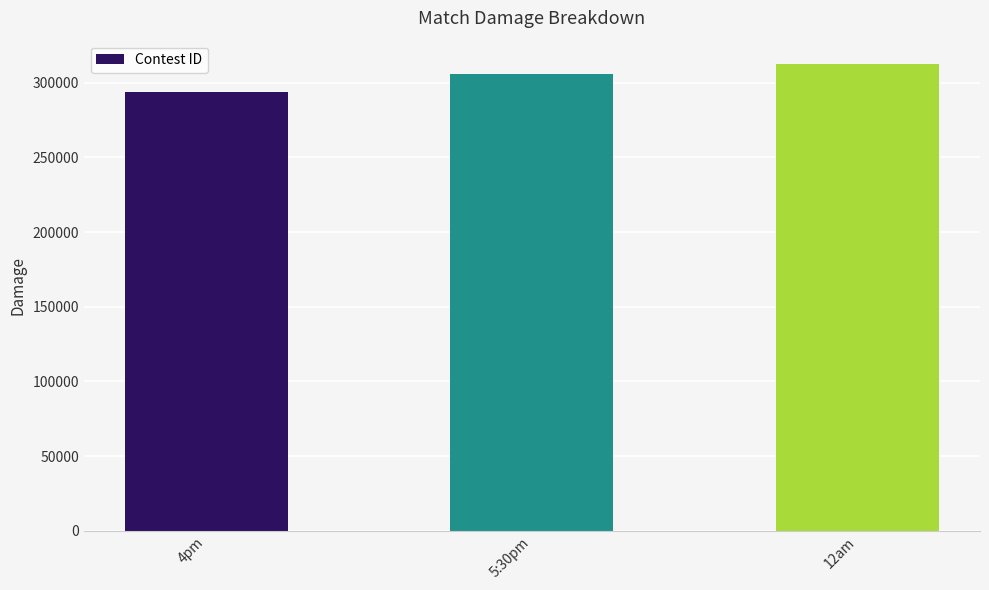

How many bars are there in total?

3